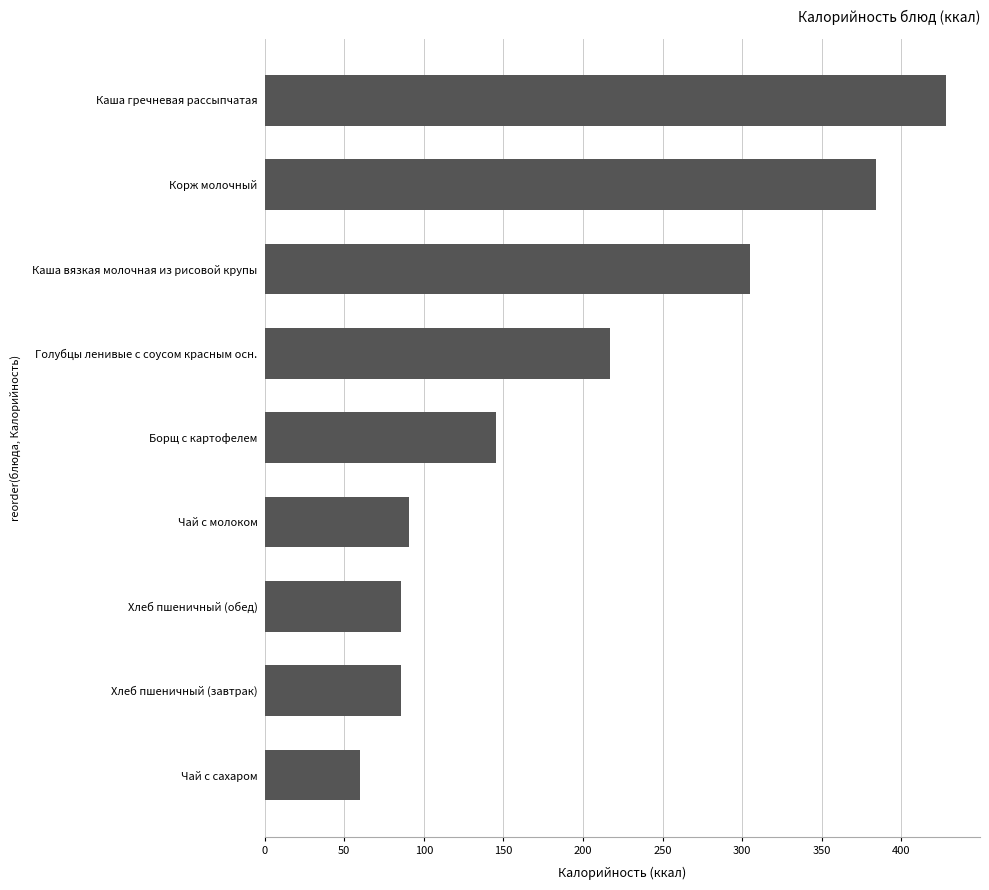

Reading top to bottom, what are all the values shown in this chart?

428.0	384.0	305.0	216.7	145.2	91.0	85.7	85.7	60.0